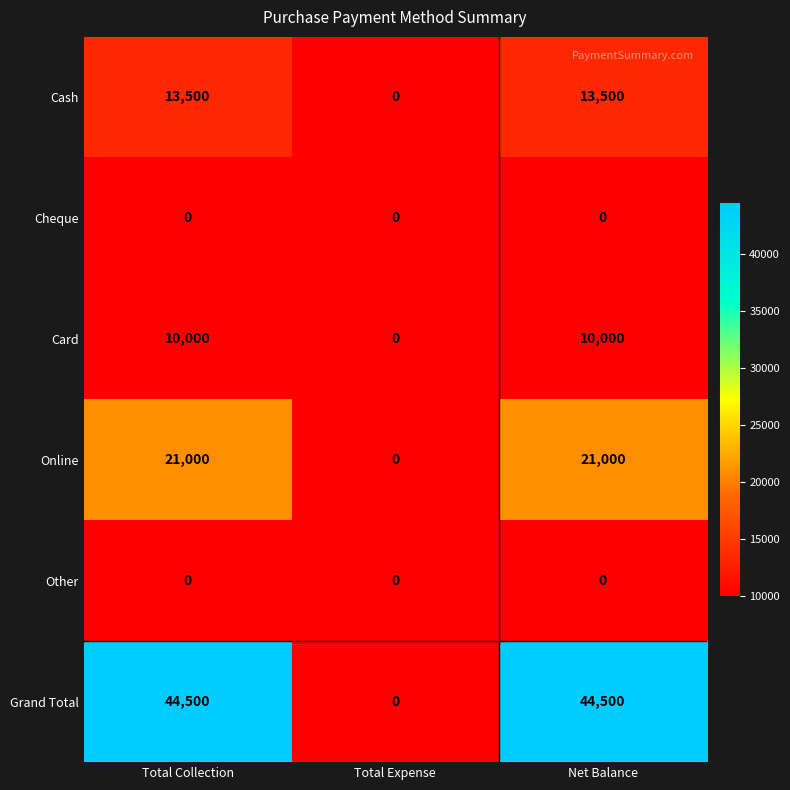

What is the difference between the highest and lowest values at Total Collection?

44500